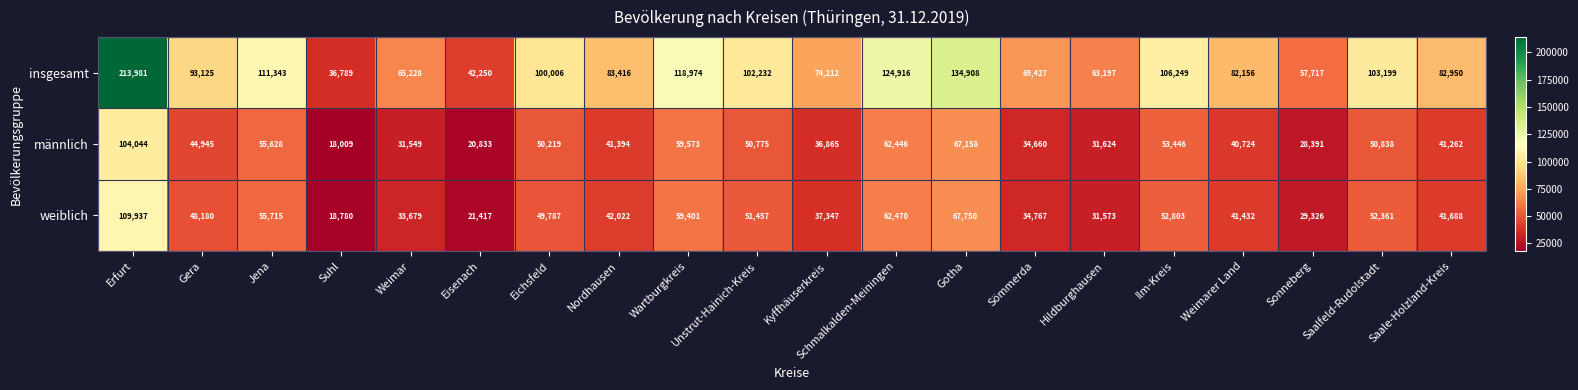

What value does the weiblich series have at Ilm-Kreis?

52803